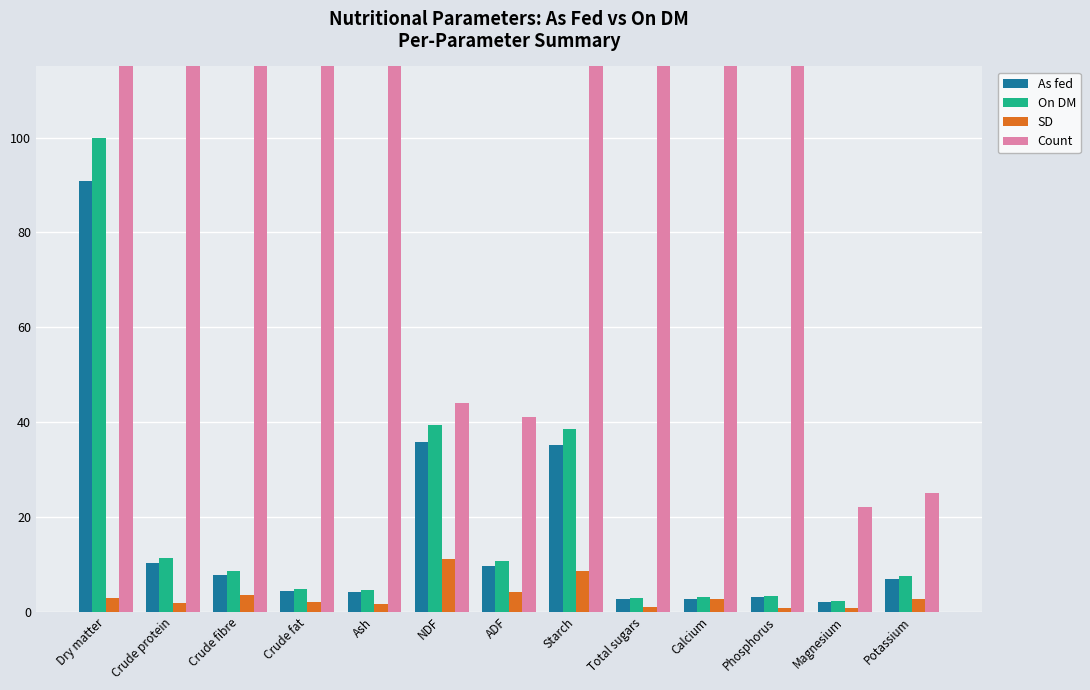

At which label is On DM closest to 51?

NDF